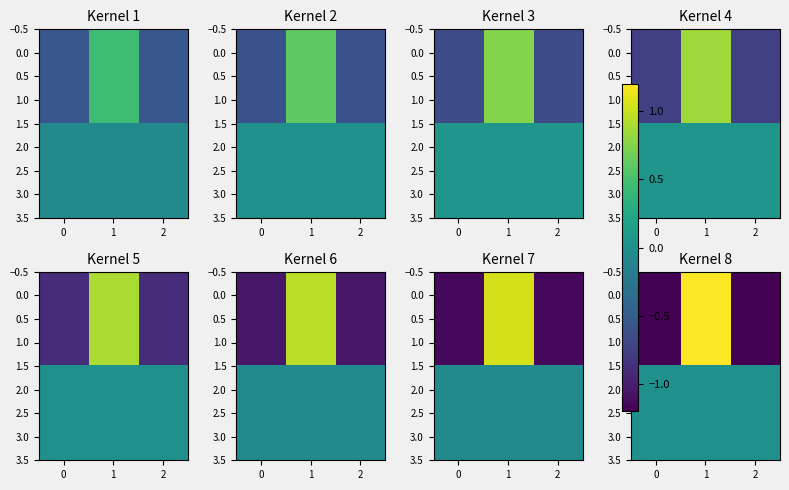

True or false: 0.0 has a value of -0.3 at 0.

False